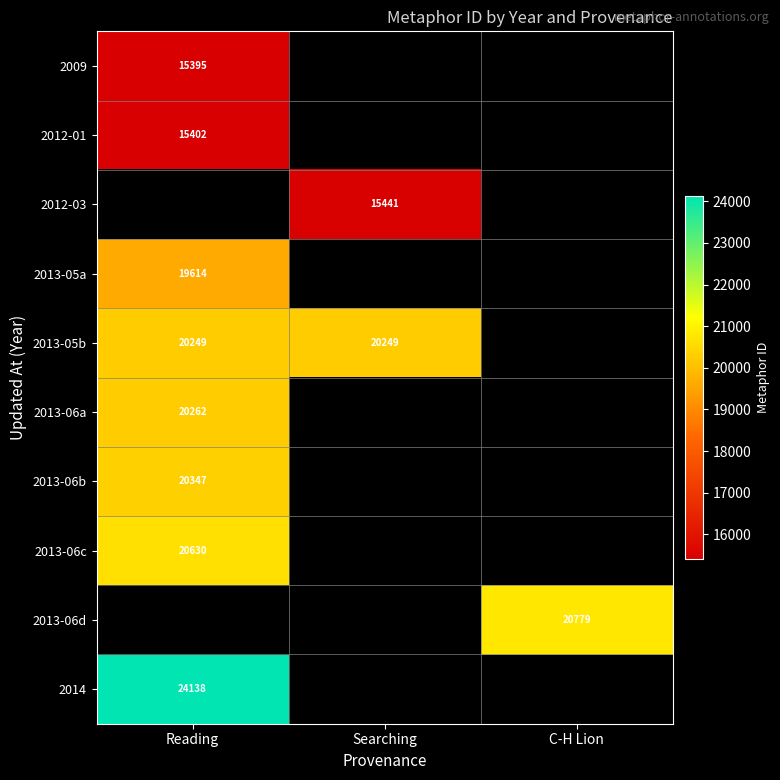

At which category does the chart reach its minimum across all series?

Reading